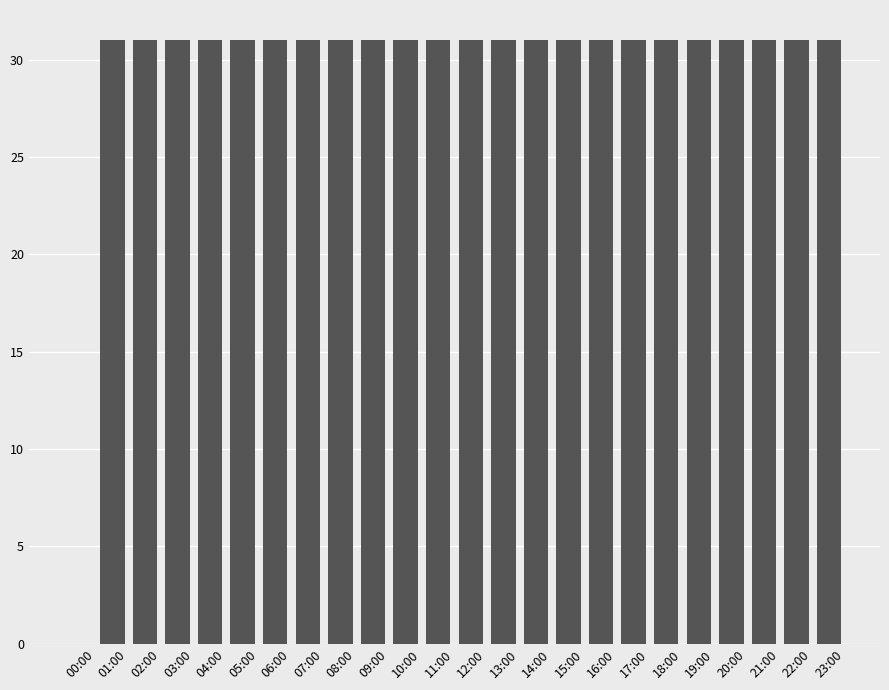

What is the maximum value shown in the chart?

31